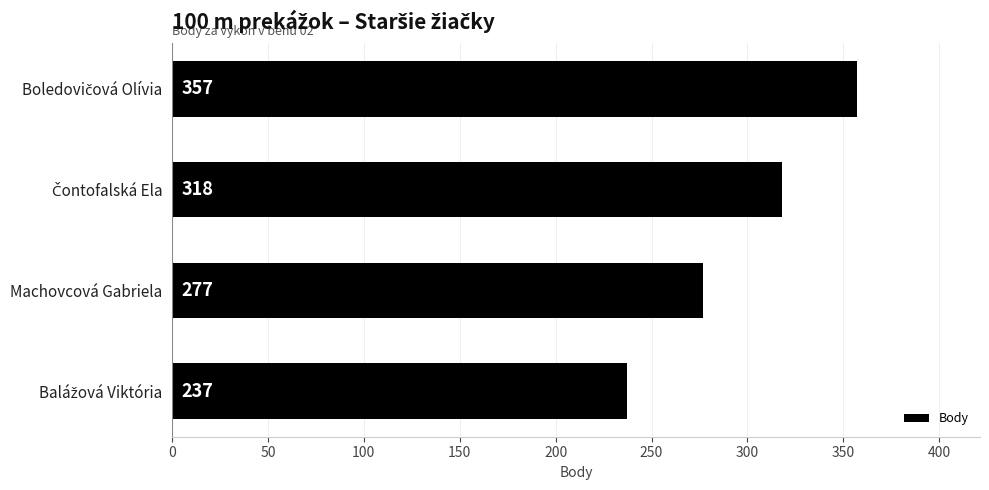

The value at Machovcová Gabriela is 85. True or false?

False